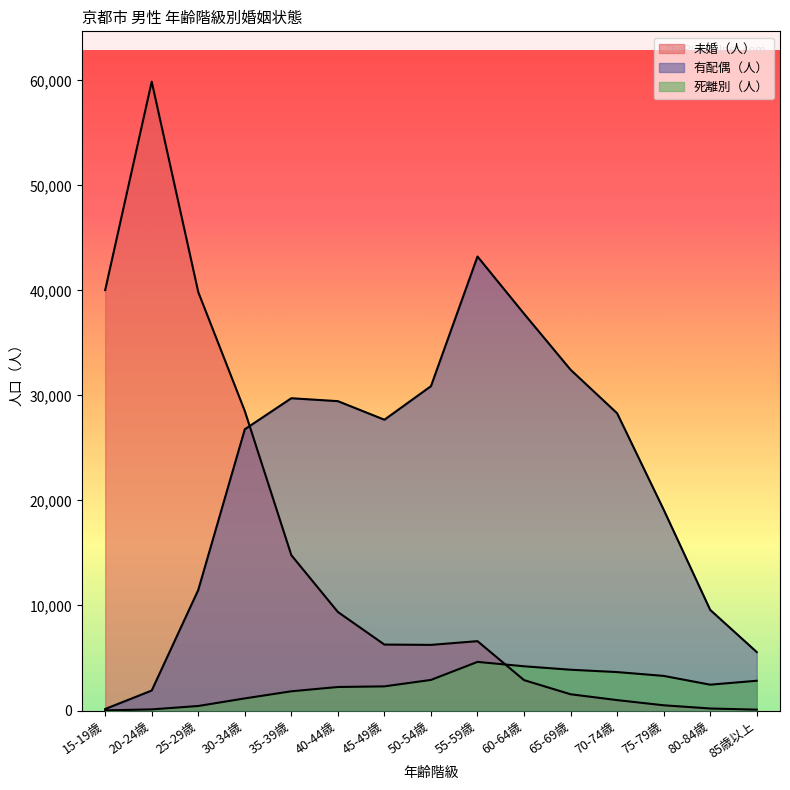

What is the sum of all 有配偶（人） values?

334085